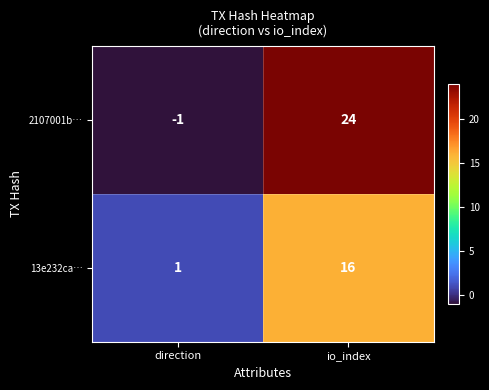

At which label is 13e232ca… closest to 8?

direction